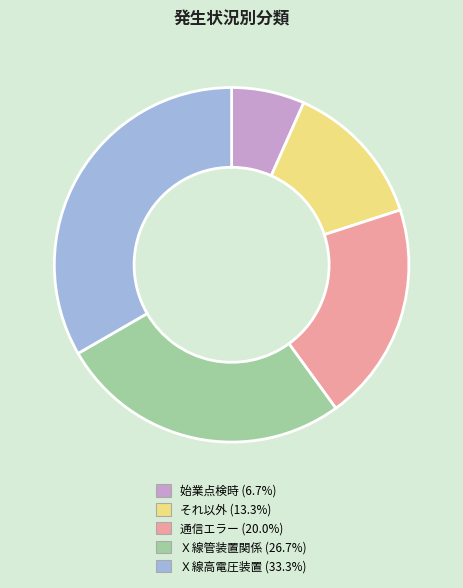

Which category has the smallest portion of the pie?

始業点検時